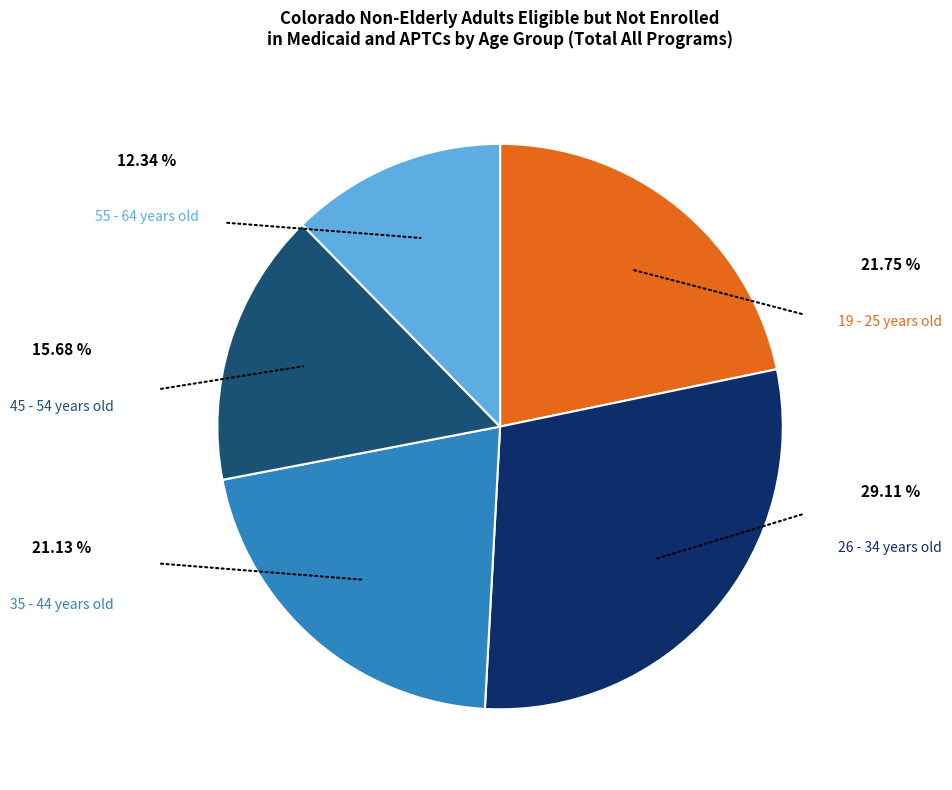

Is 19 - 25 years old the majority of the pie?

No